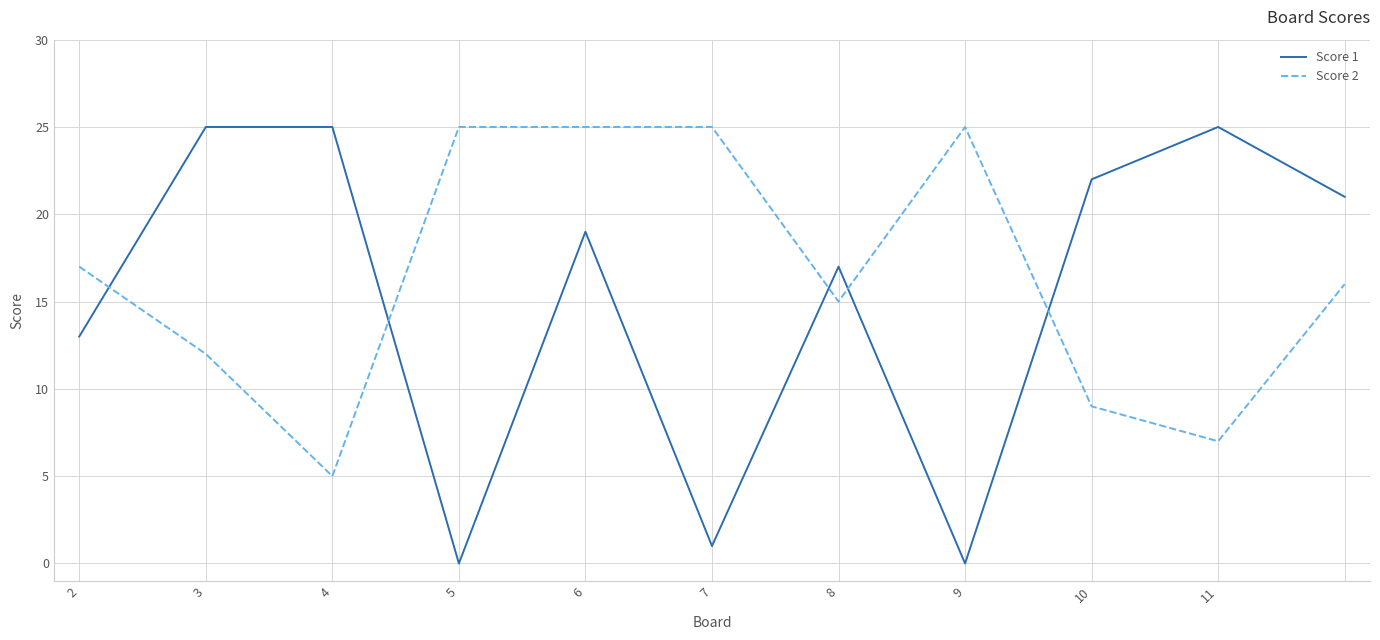

How many values in the Score 2 series are below 16?

5